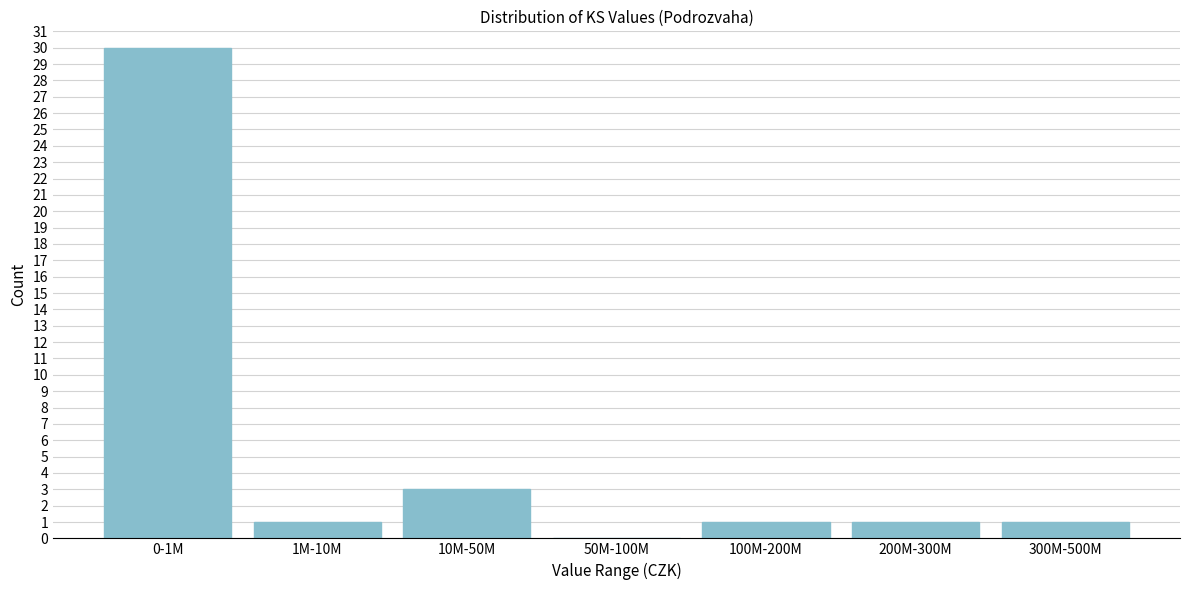

Reading left to right, extract all data points from this chart.

0-1M=30	1M-10M=1	10M-50M=3	50M-100M=0	100M-200M=1	200M-300M=1	300M-500M=1